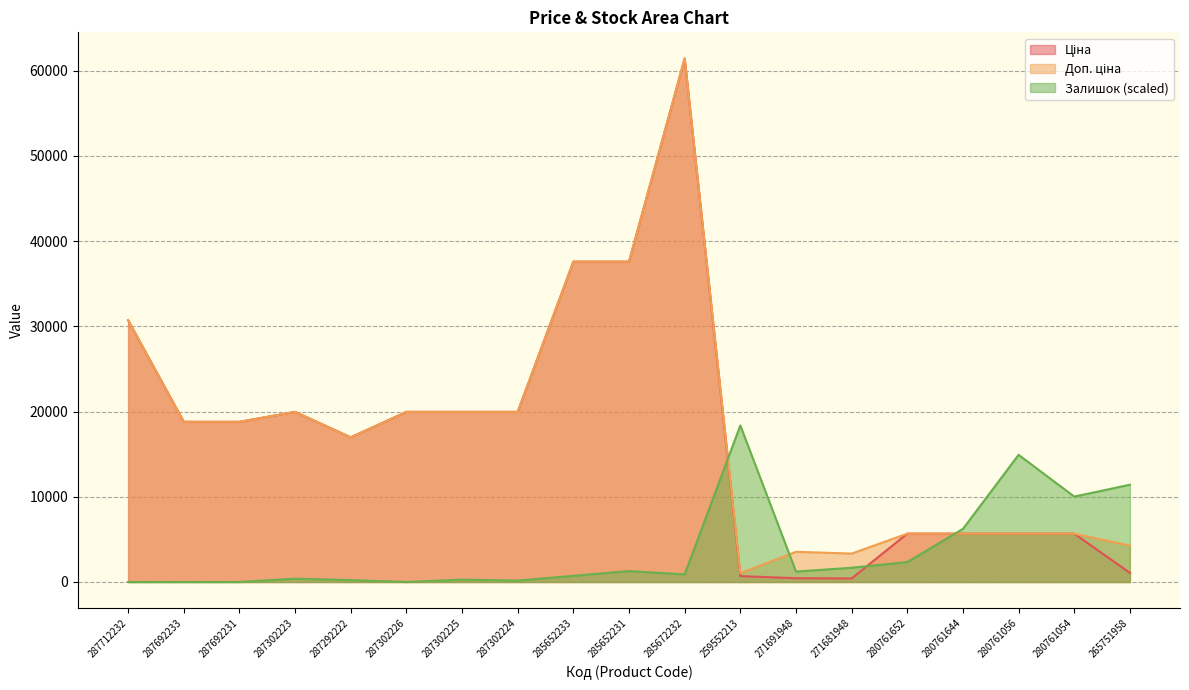

Reading left to right, what are all the values shown in this chart?

Ціна: 30717.1	18796.8	18796.8	19964.2	16976.3	19964.2	19964.2	19964.2	37593.6	37593.6	61434.3	693.7	443.1	416.6	5673.8	5673.8	5673.8	5673.8	1067.3
Доп. ціна: 30717.1	18796.8	18796.8	19964.2	16976.3	19964.2	19964.2	19964.2	37593.6	37593.6	61434.3	1024.6	3545.0	3332.5	5673.8	5673.8	5673.8	5673.8	4269.4
Залишок: 0.0	0.0	0.0	389.8	222.7	0.0	278.4	167.0	723.8	1280.7	890.9	18374.6	1225.0	1670.4	2338.6	6236.2	14922.4	10022.5	11414.5